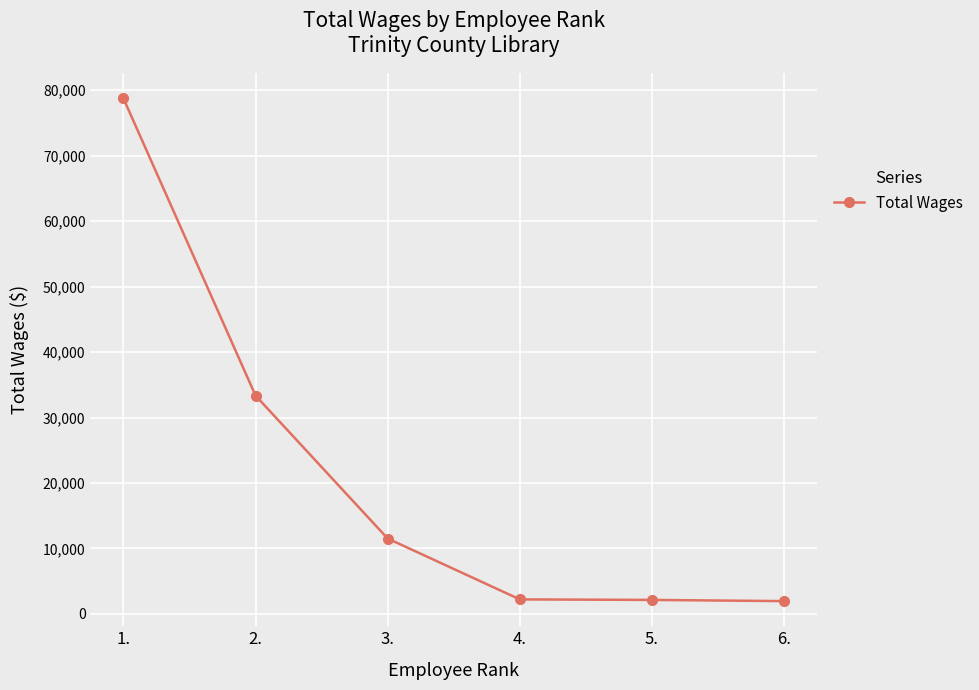

What is the sum of all values?

129945